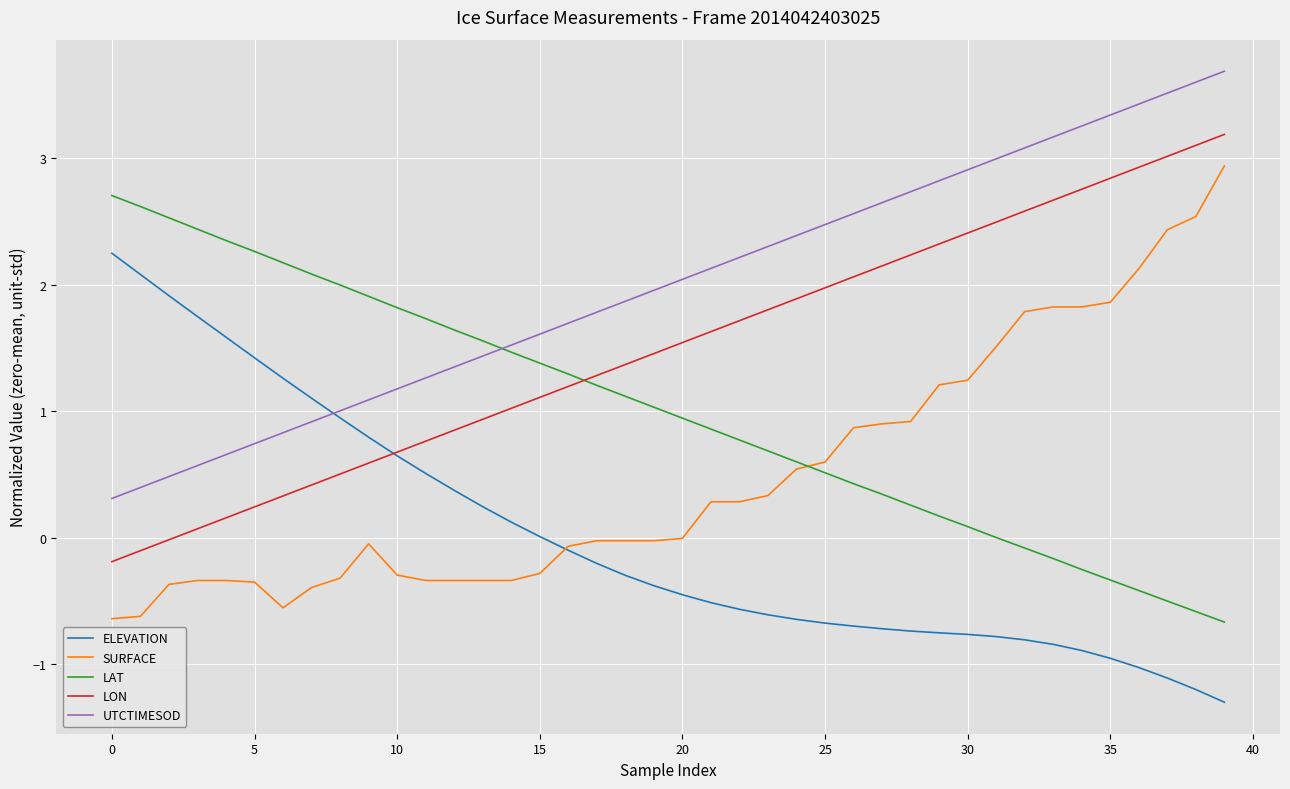

True or false: LON and LAT intersect in this chart.

True